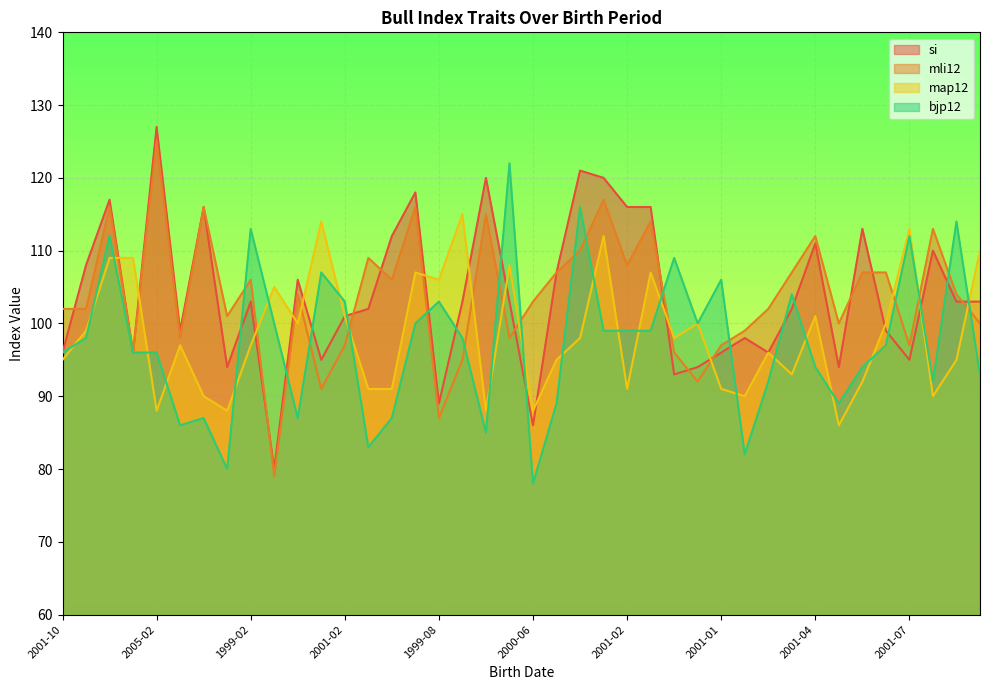

At which label does map12 reach its peak?

2000-02